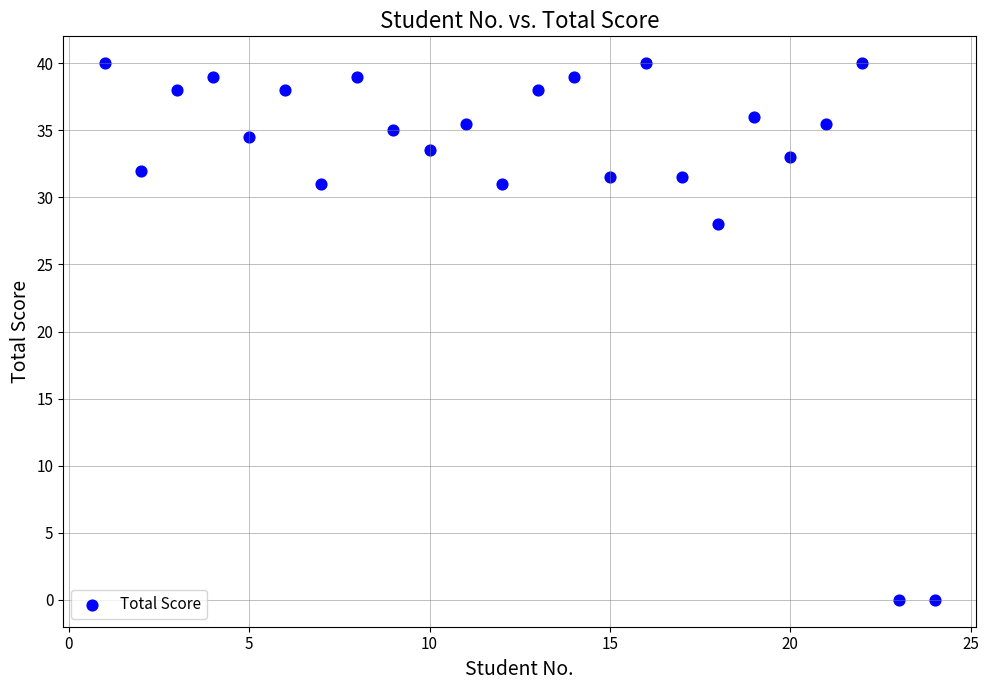

What is the range of X values (max minus min)?

23.0